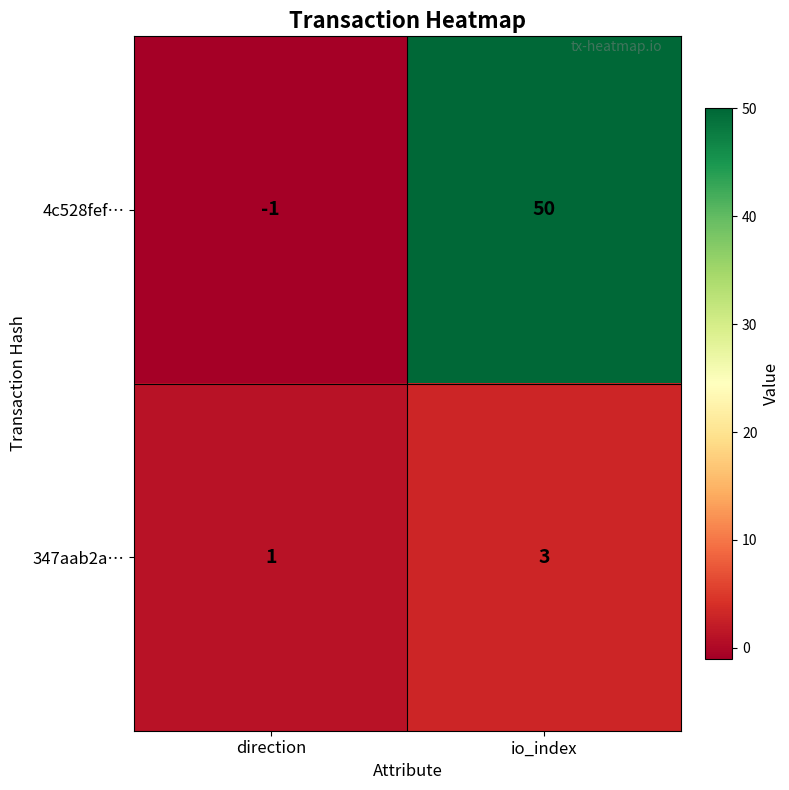

Reading left to right, extract all data points from this chart.

4c528fef…: -1	50
347aab2a…: 1	3